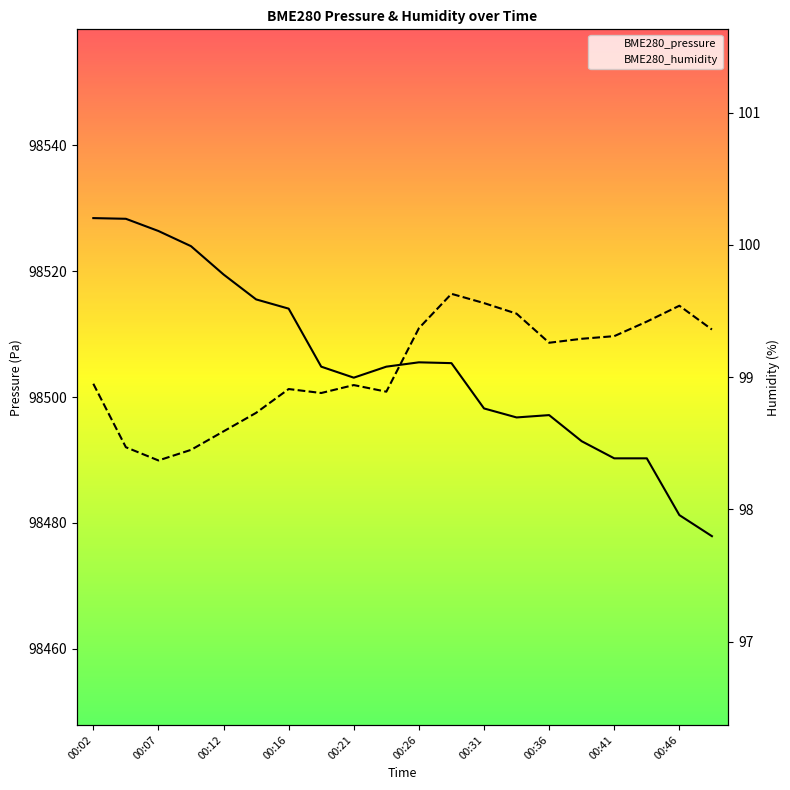

How many data points does each series have?

20